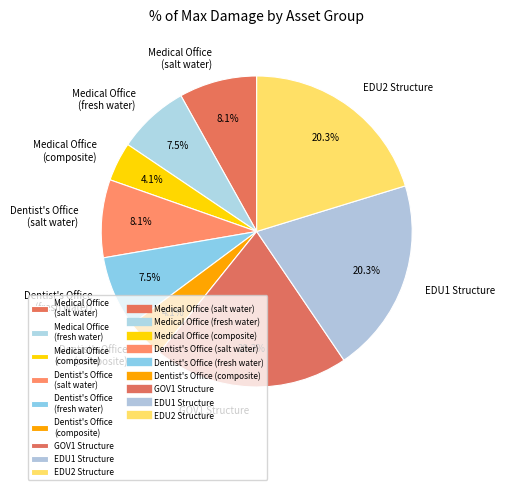

Is there a majority slice in this chart?

No